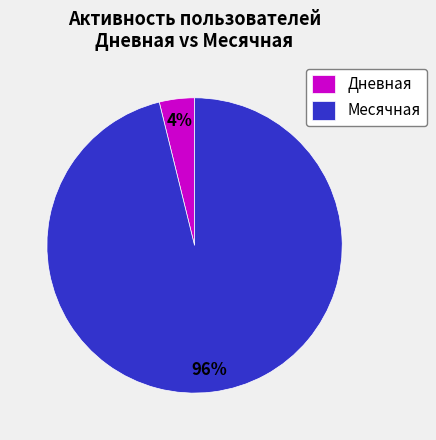

Is there any slice that represents more than half of the pie?

Yes